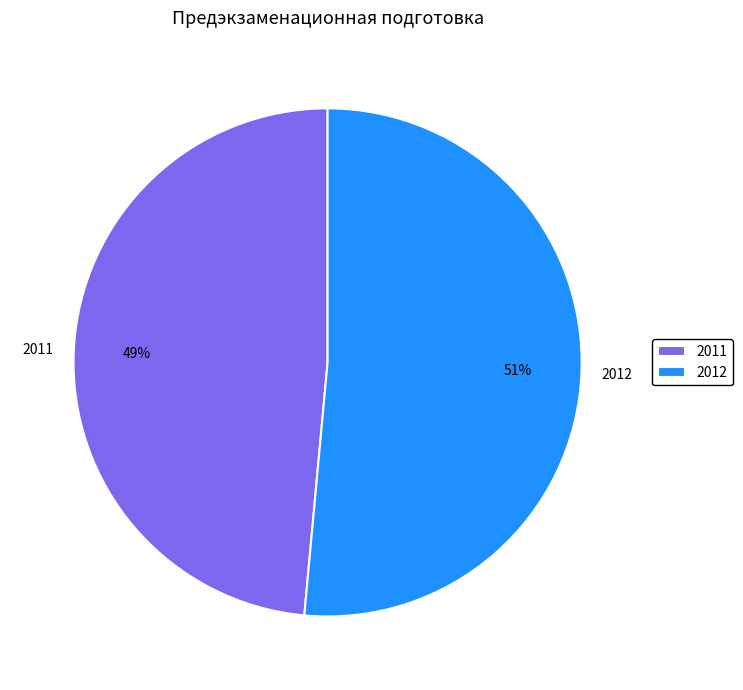

Which category has the smallest portion of the pie?

2011